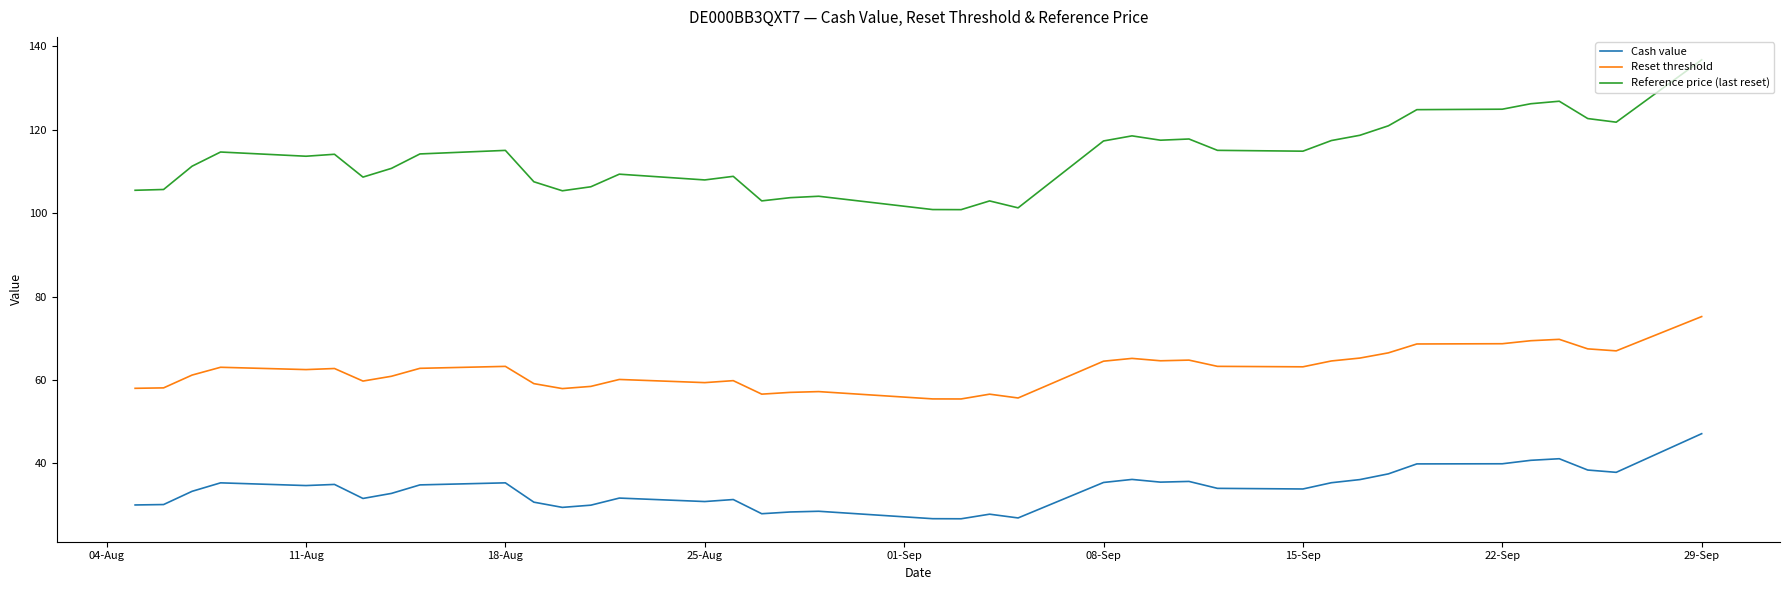

True or false: Cash value and Reference price (last reset) cross at least once.

False